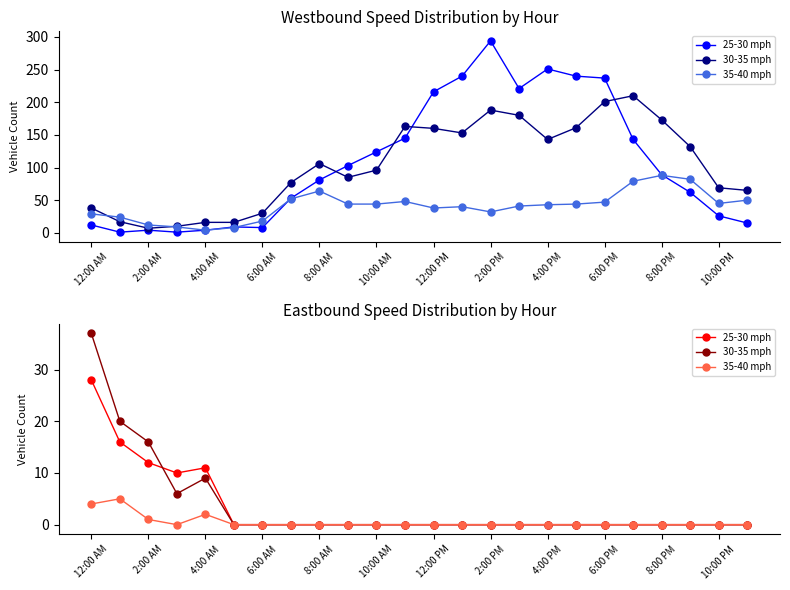

What is the sum of all 25-30 mph values?

77